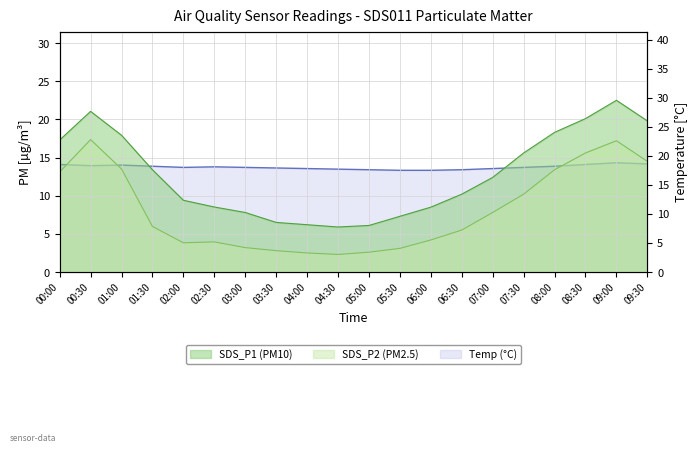

The value of SDS_P2 at 08:30 is 8.1. True or false?

False